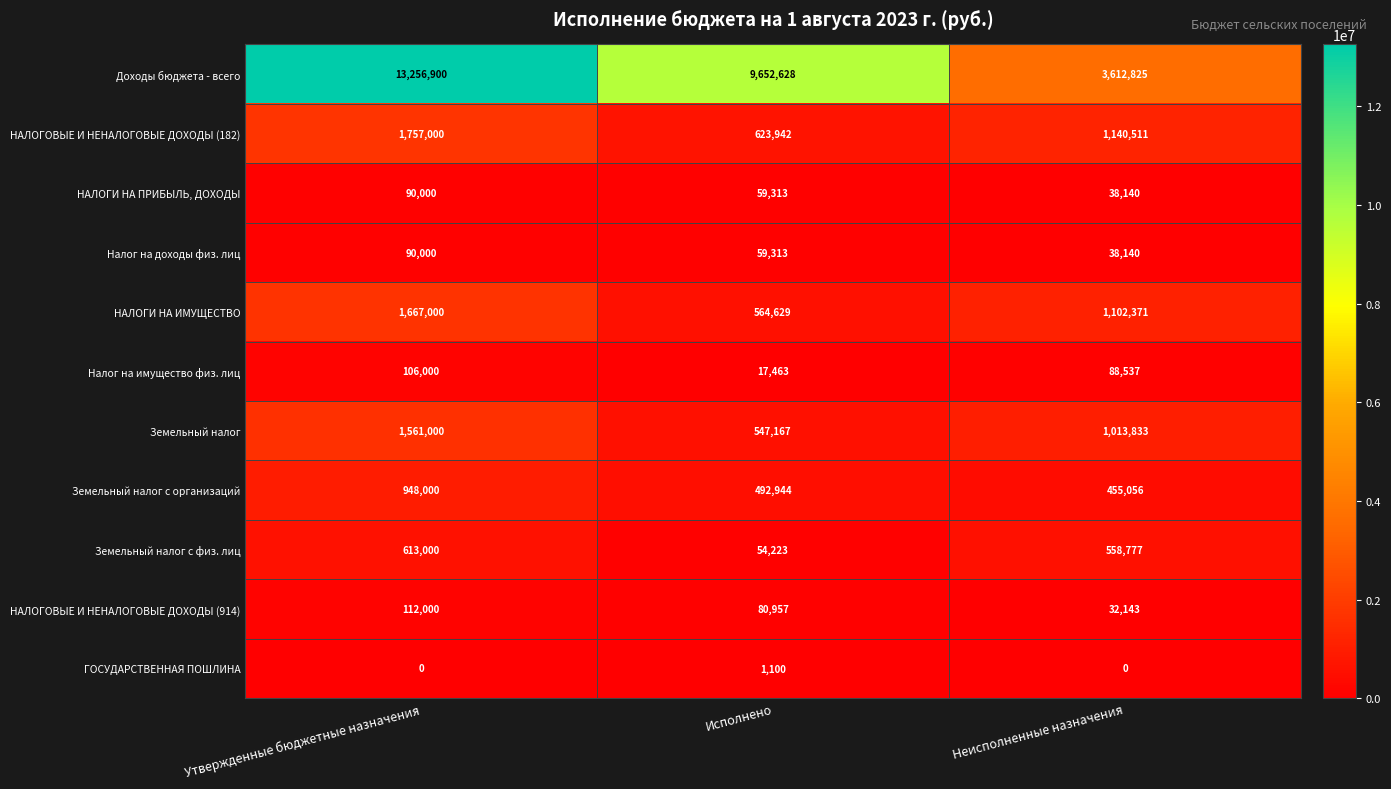

What is the difference between the highest and lowest values at Утвержденные бюджетные назначения?

13256900